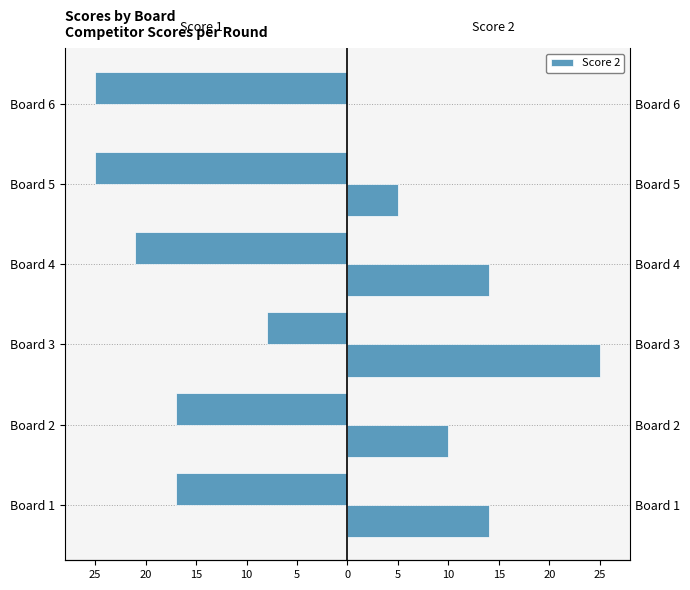

Which has a higher value, Board 1 or Board 4?

Board 1